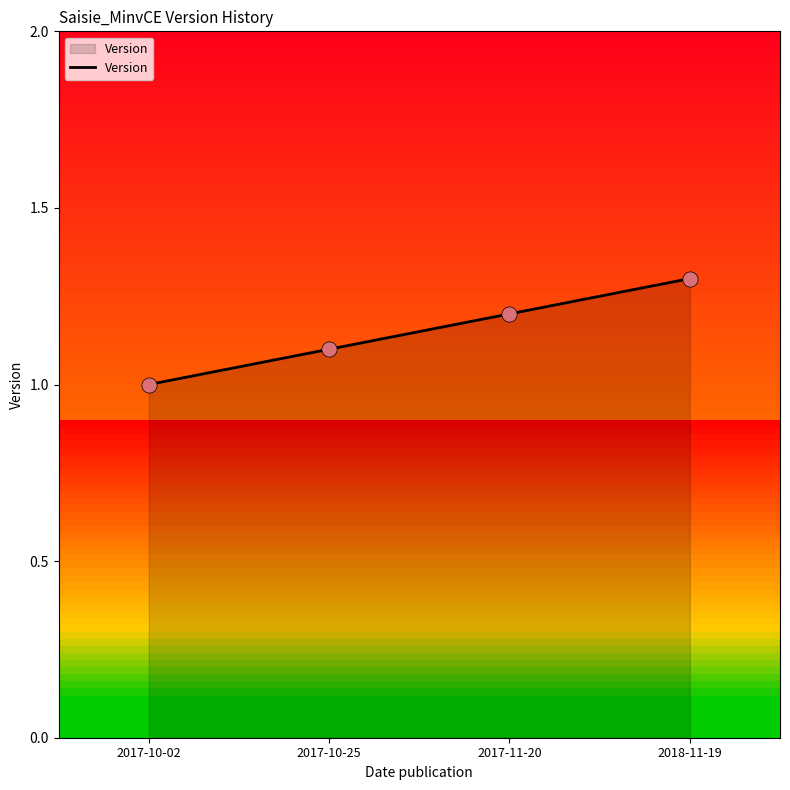

Approximately how many times larger is the value at 2017-11-20 compared to 2018-11-19?

0.9